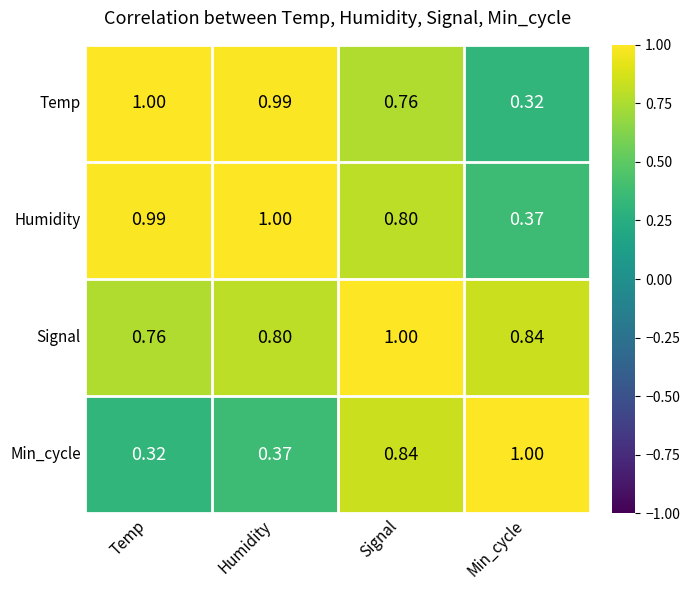

Which category has the highest value in the Temp series?

Temp